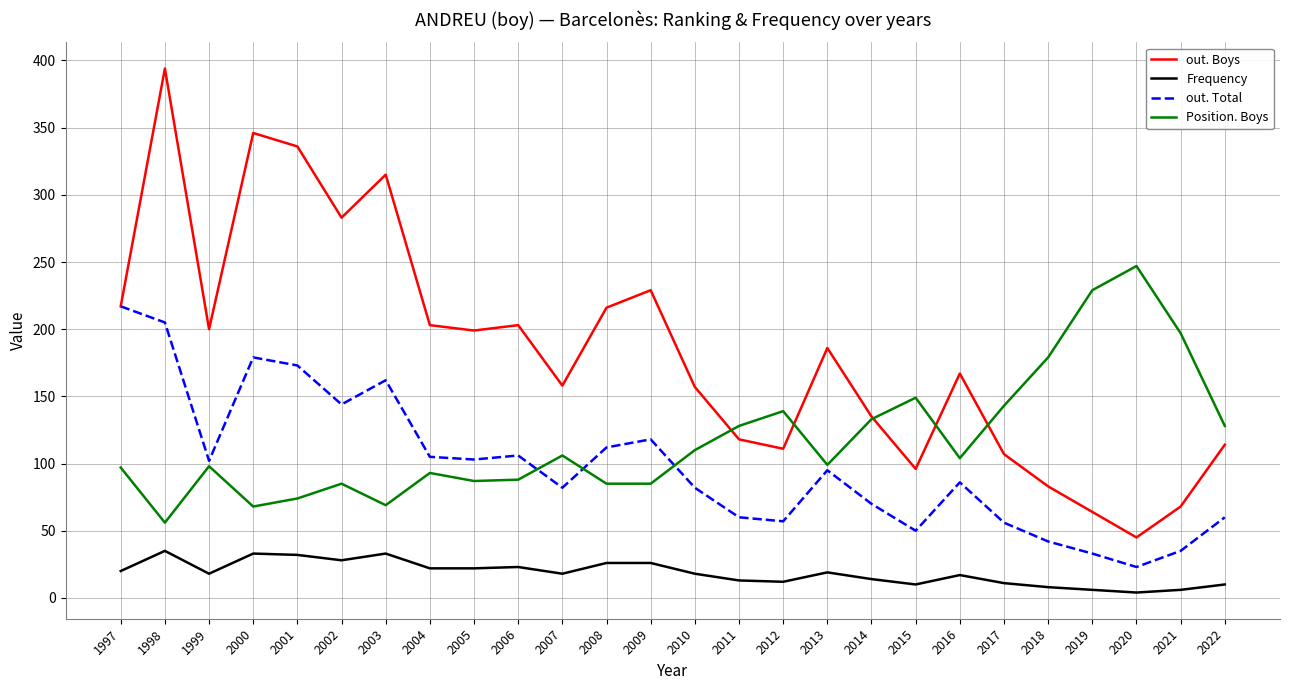

What is the greatest value displayed?

394